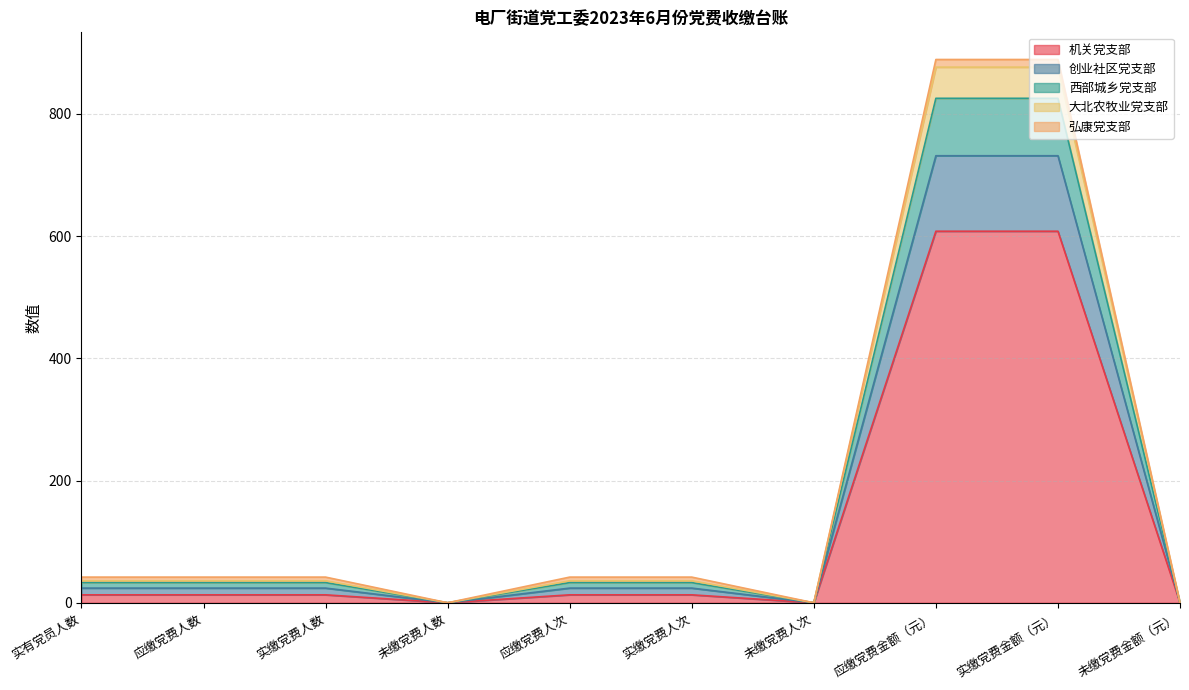

What is the highest value of the 机关党支部 series?

608.0